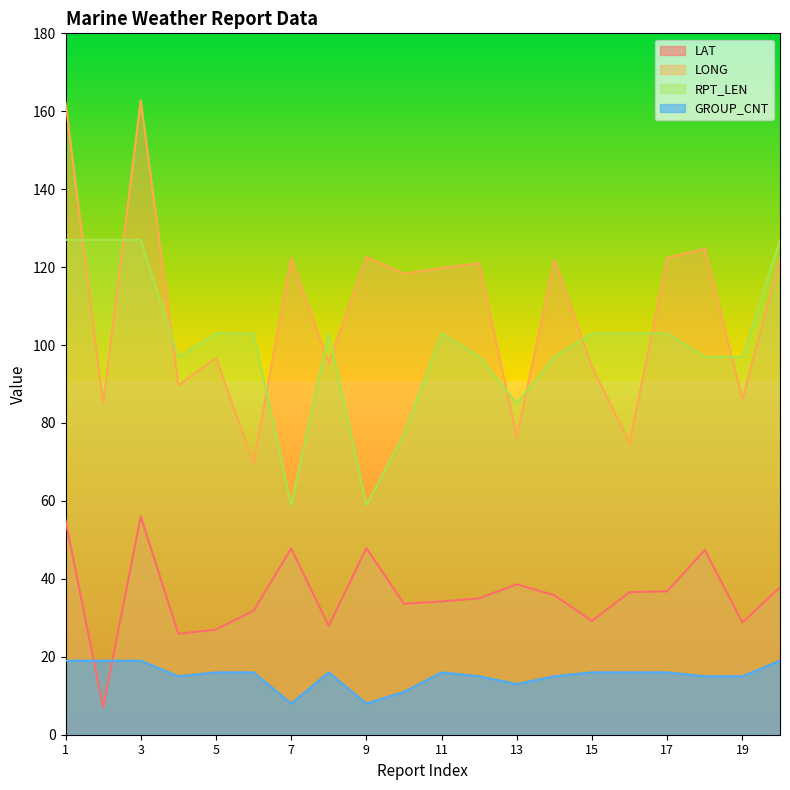

Does the chart have visible grid lines?

No